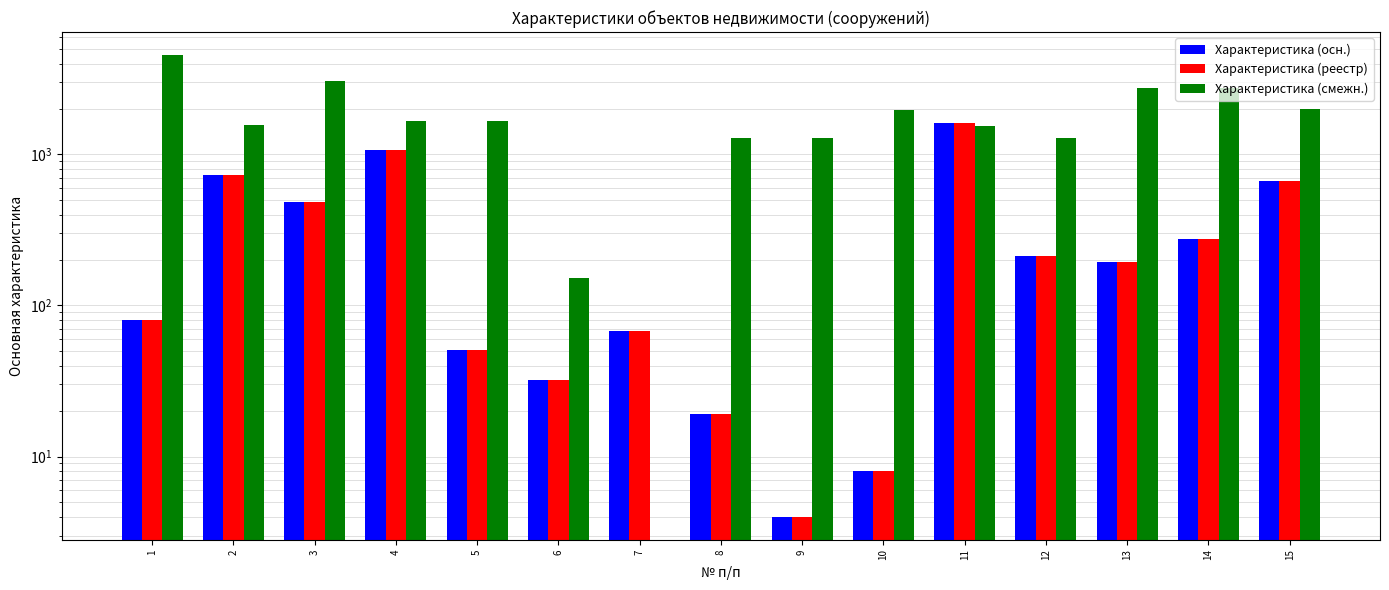

Are the bars horizontal?

No